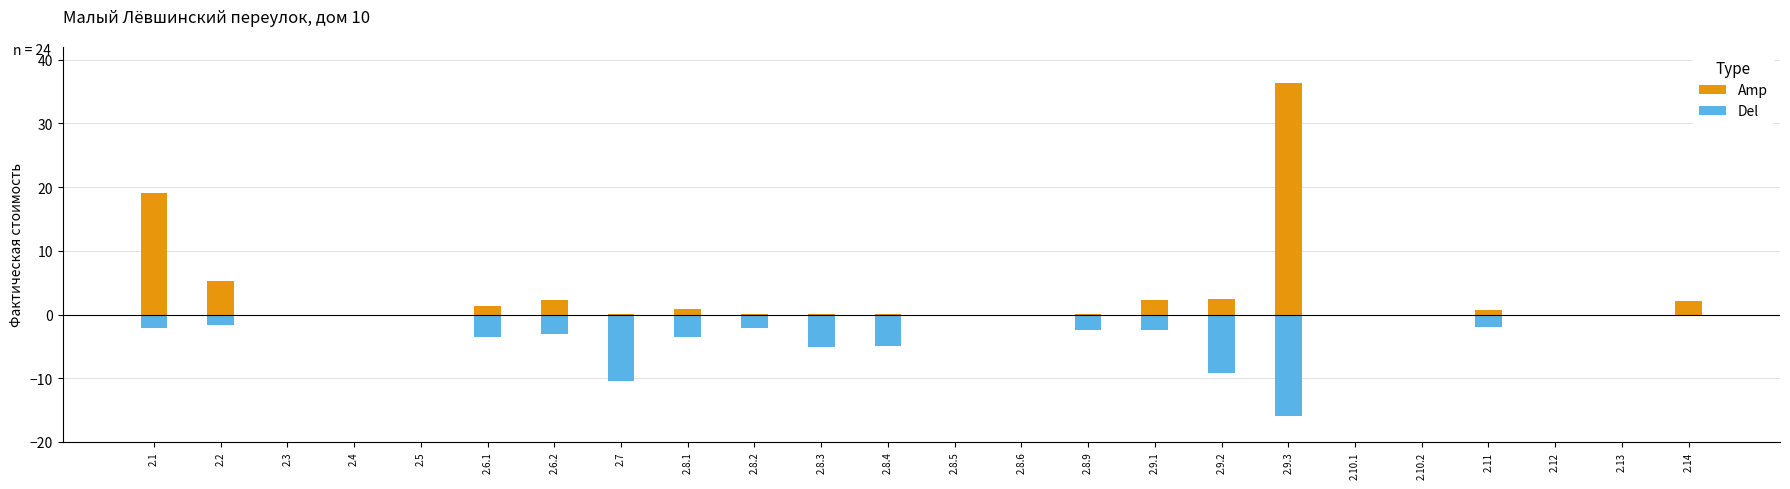

At which category is the sum across all series the highest?

2.9.3